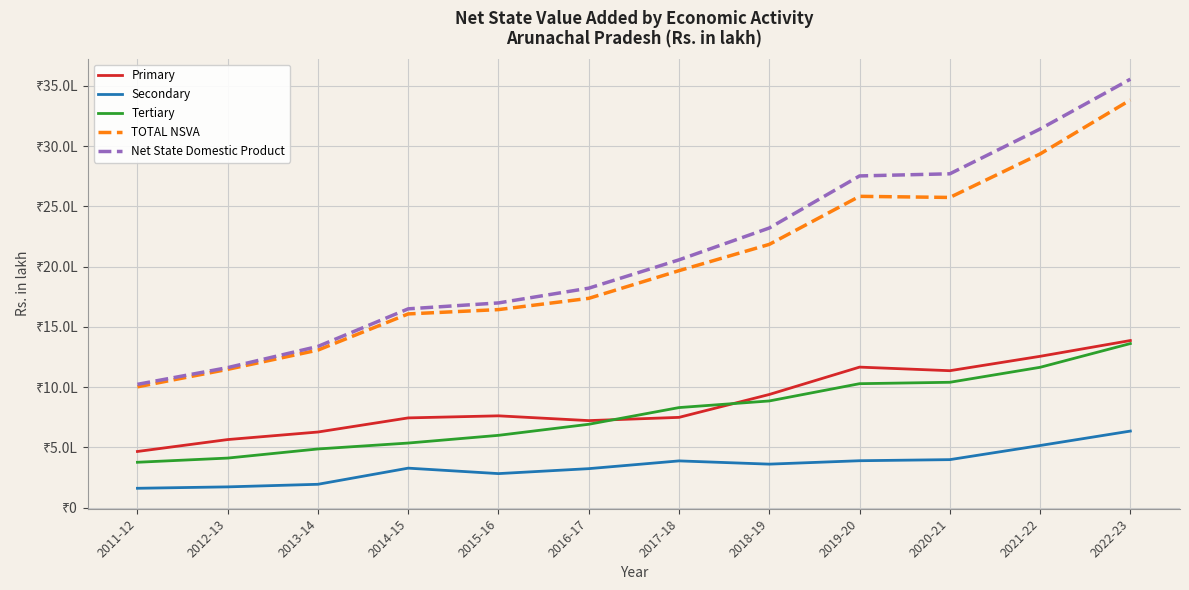

What are all the series names shown in the legend?

Primary, Secondary, Tertiary, TOTAL NSVA, Net State Domestic Product